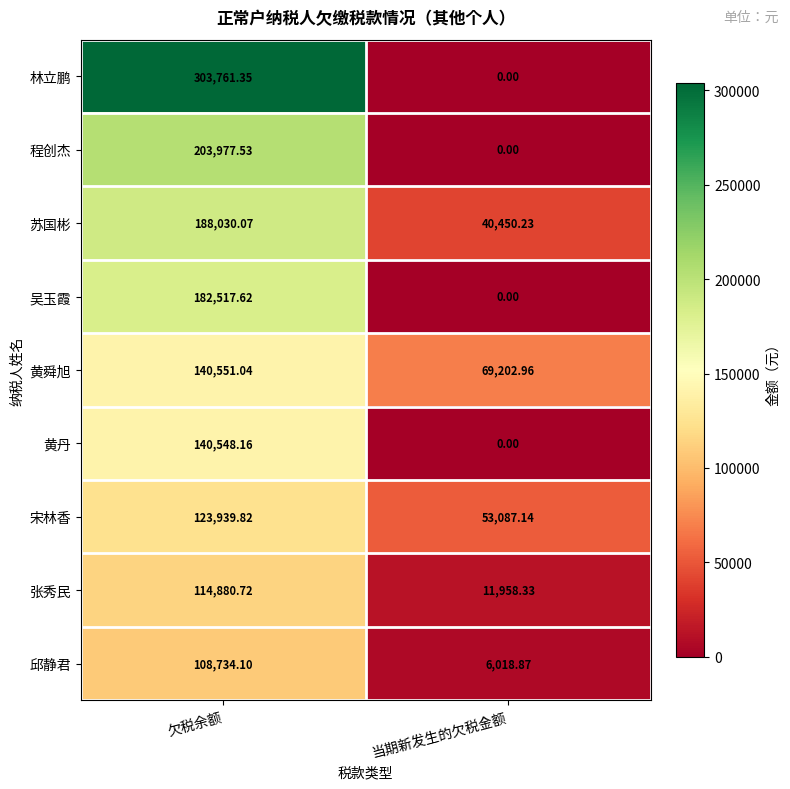

How many categories are shown in the chart?

2